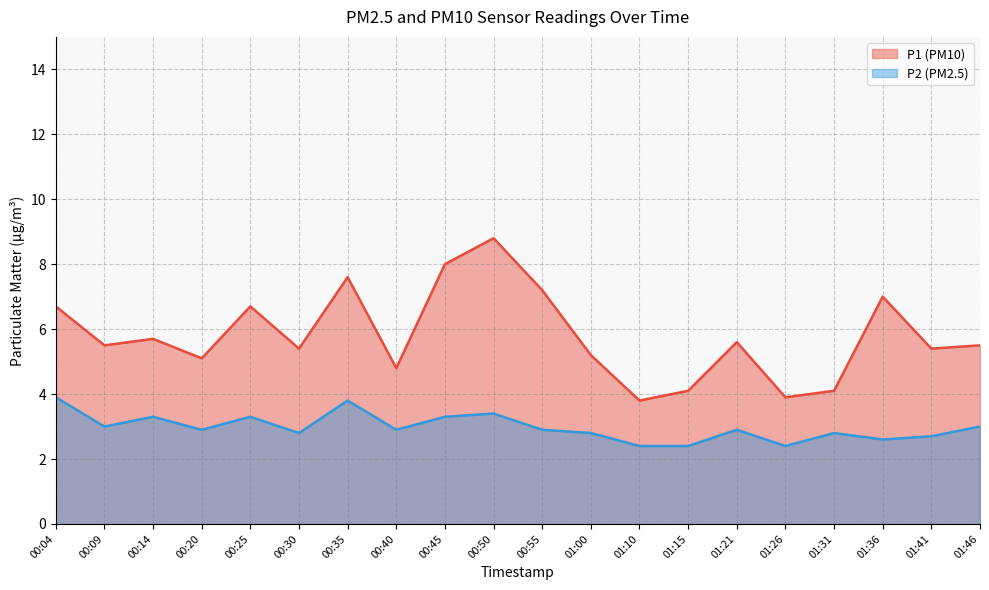

What is the difference between the maximum and second lowest values in the P1 series?

4.9